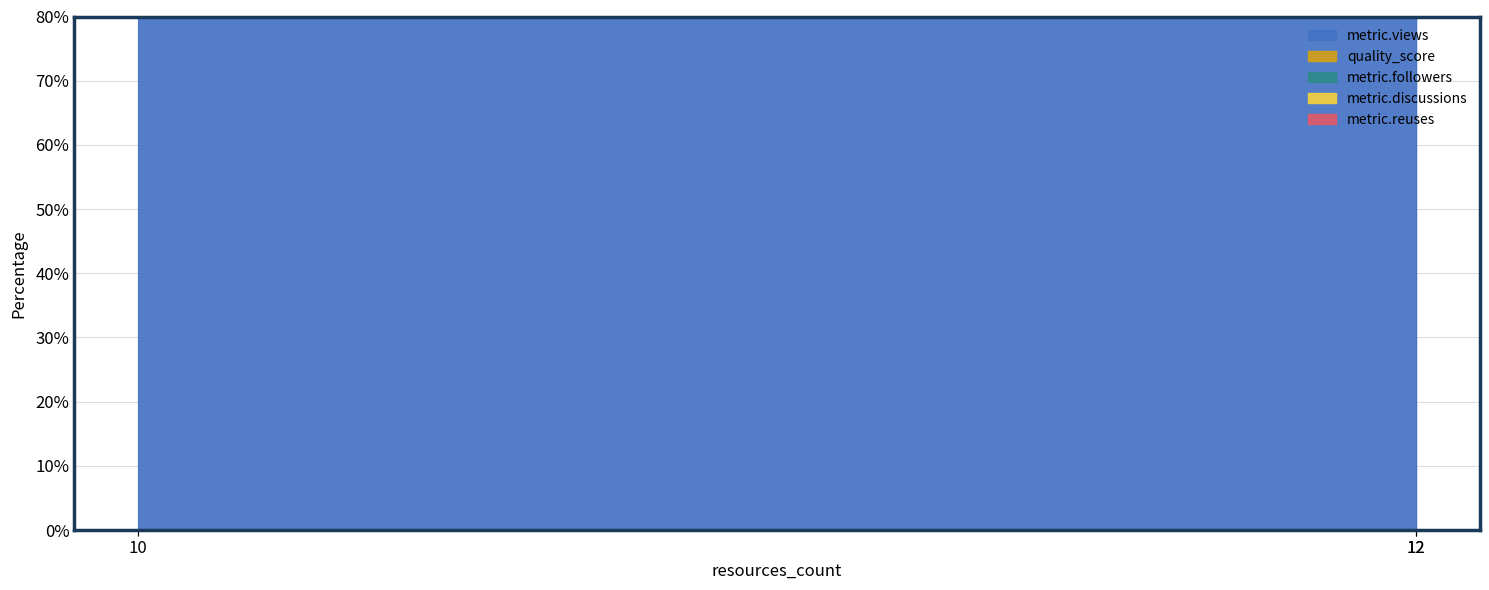

Which has a higher value, 12 or 12?

12